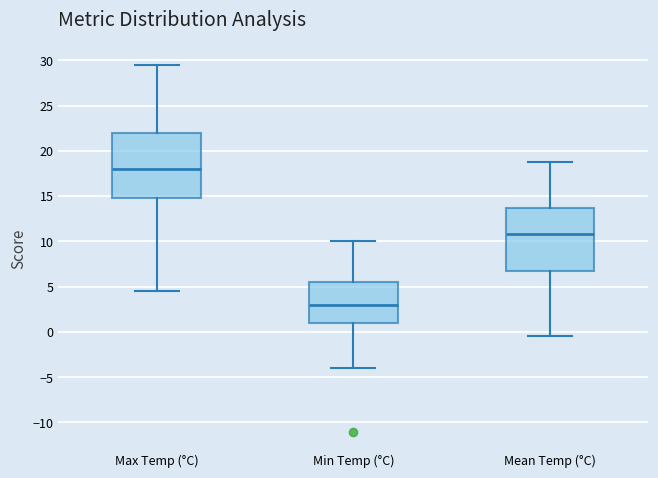

Reading left to right, read every box against the y-axis: the position of its median line, the range the box covers, and the ends of its whiskers. The values are not printed on the chart, so give them approximately, as read against the axis.

Max Temp (°C): median 18.0, box 15.0 to 22.0, whiskers 4.5 to 29.5
Min Temp (°C): median 3.0, box 1.0 to 5.5, whiskers -4.0 to 10.0
Mean Temp (°C): median 11.0, box 7.0 to 13.5, whiskers -0.5 to 19.0